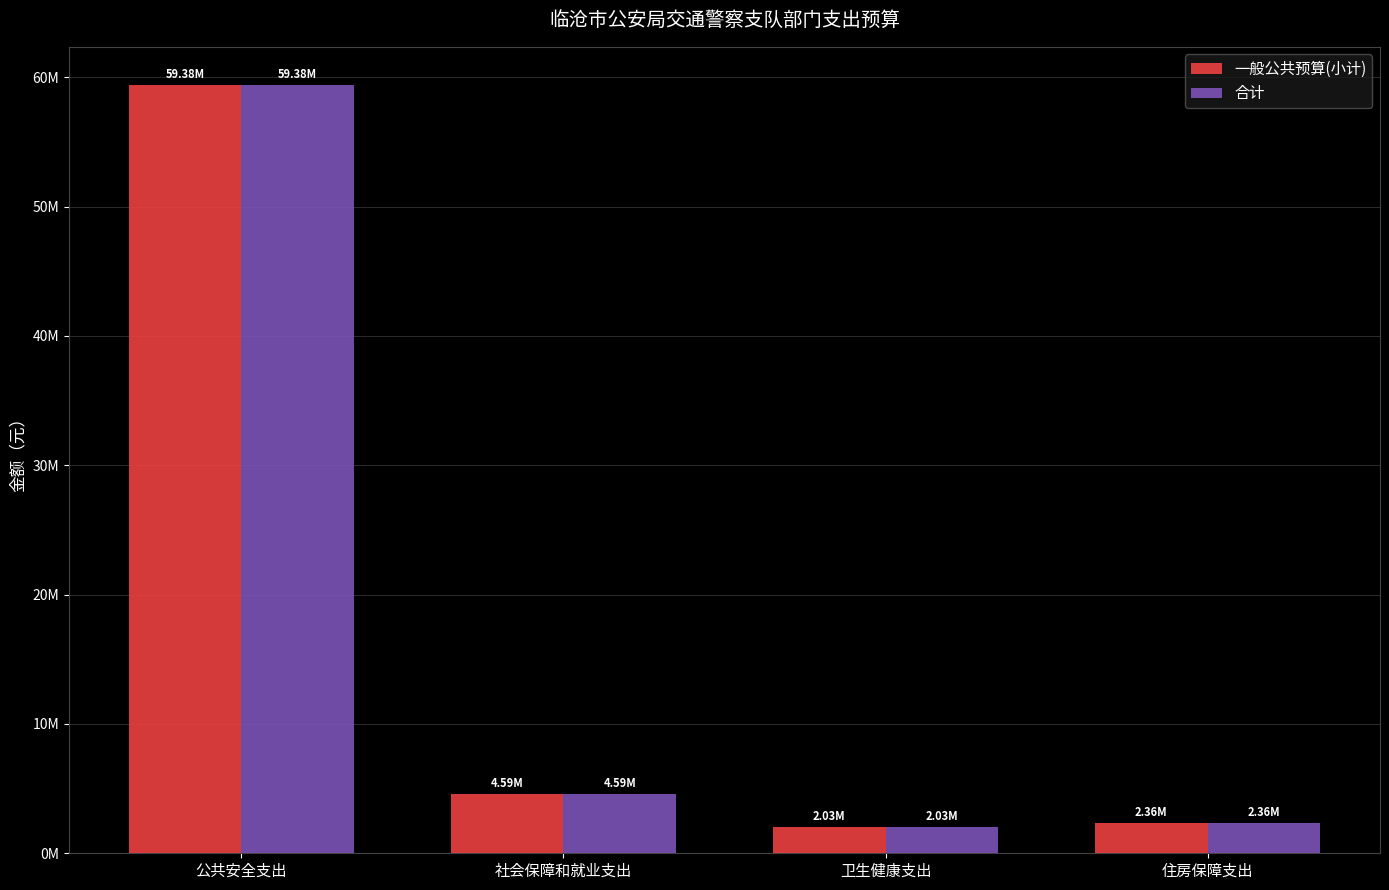

At which label does 一般公共预算(小计) first exceed 4?

公共安全支出